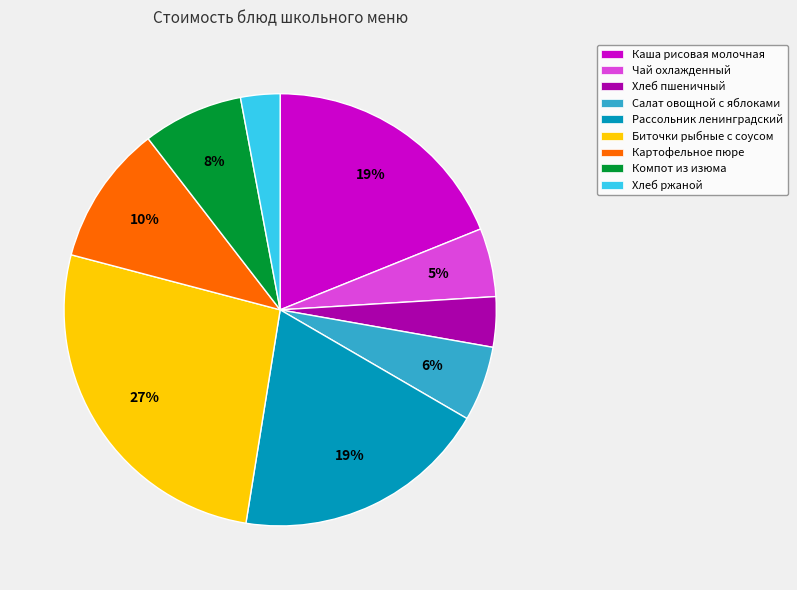

Is there a majority slice in this chart?

No